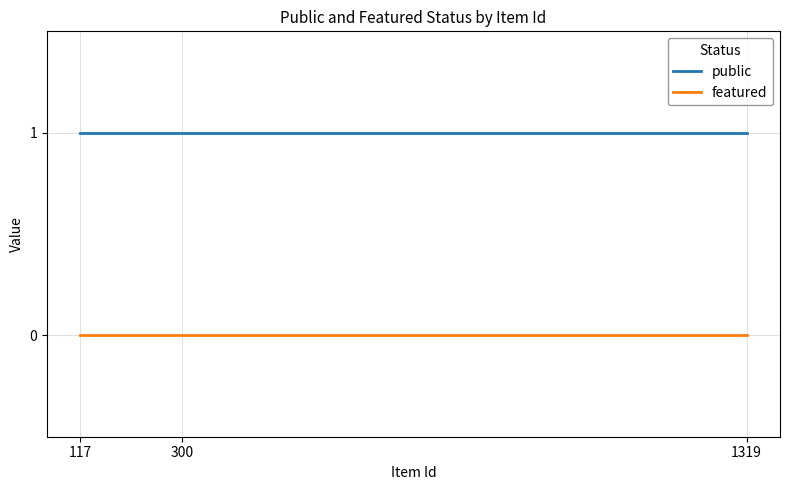

True or false: featured has a value of 0 at 300.

True